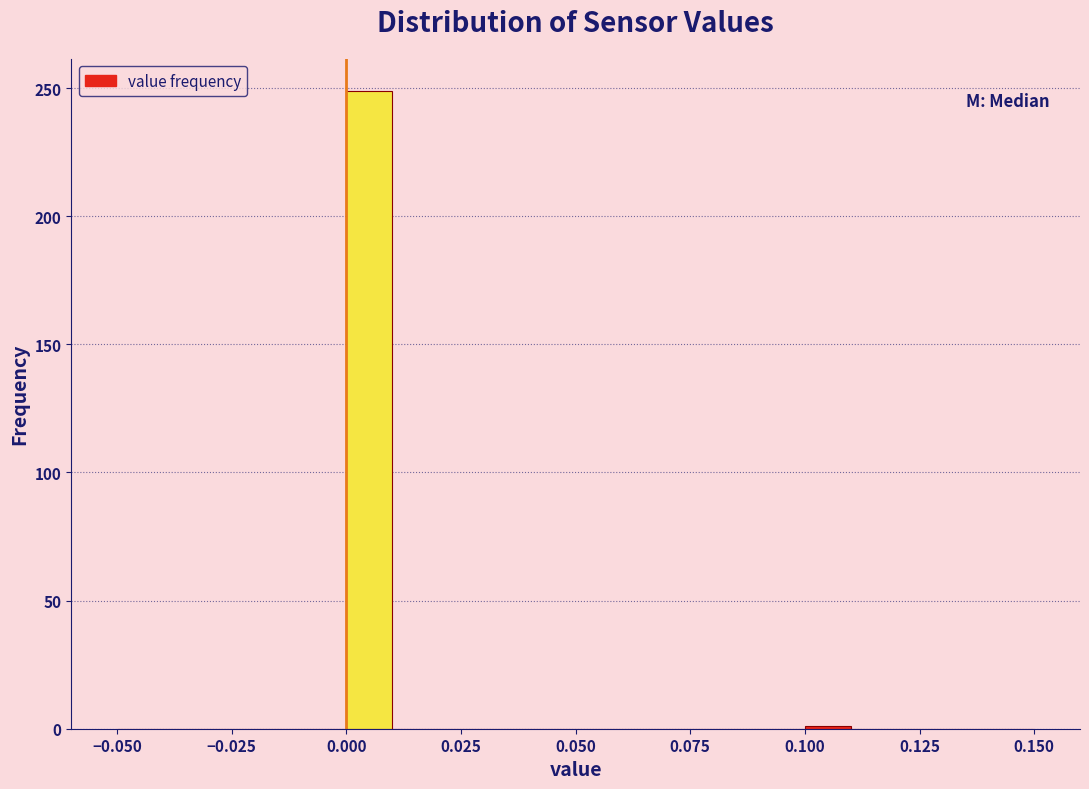

Around what value on the x-axis is the tallest bar? Give the approximate position of its centre, as read against the axis.

0.005